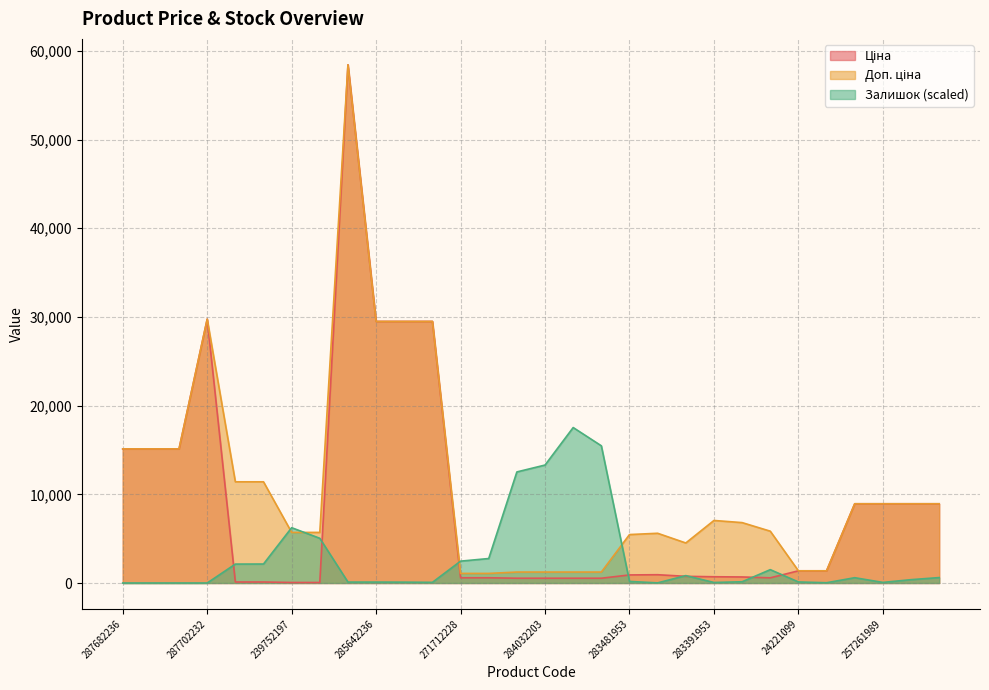

How many positive values does the Залишок series have?

26